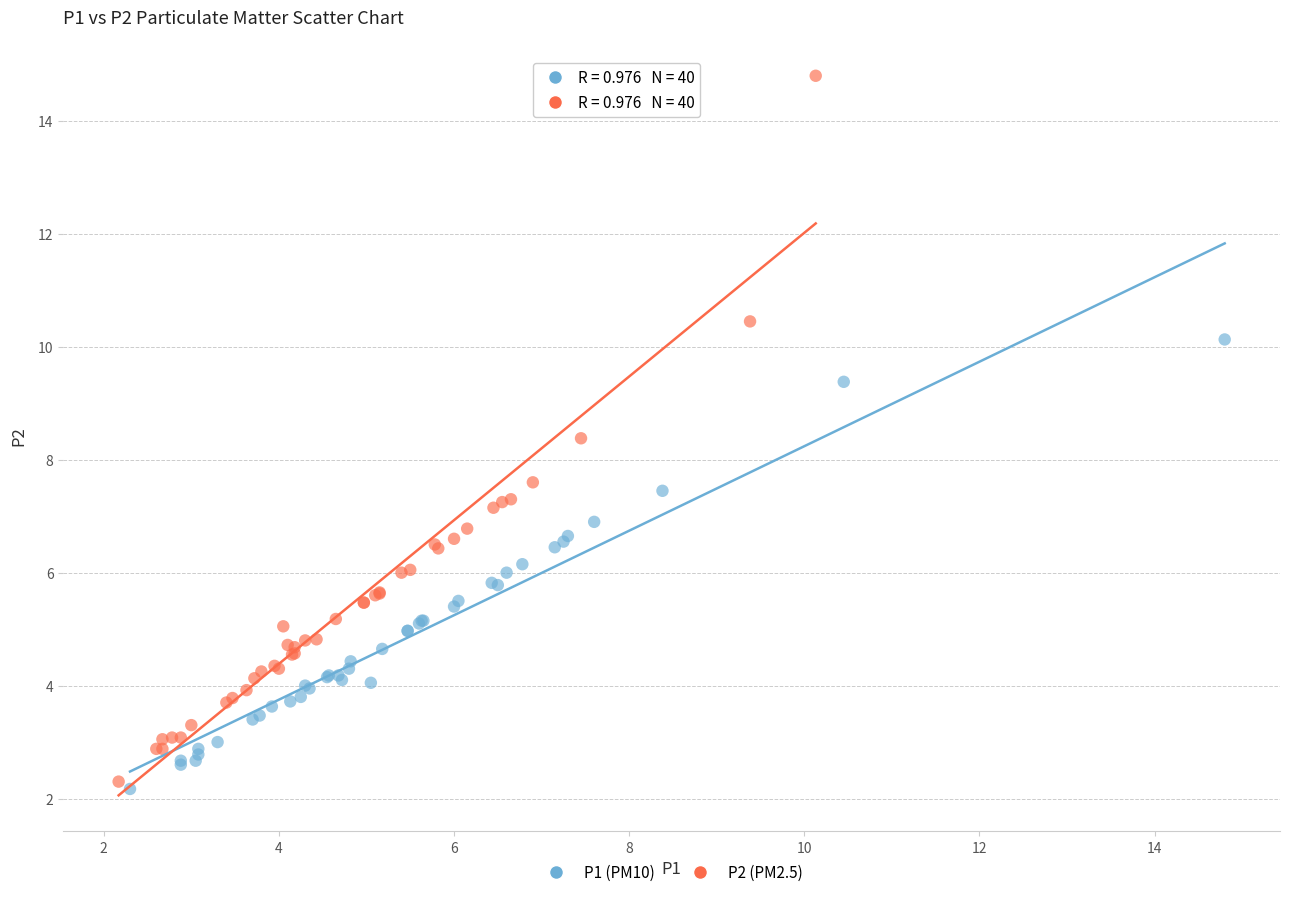

Which series has the widest spread of Y values?

P2 (PM2.5)